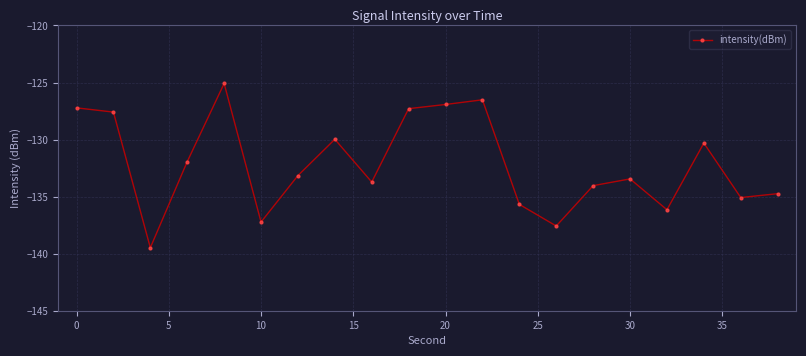

What is the value of the 11th point from the left?

-126.9